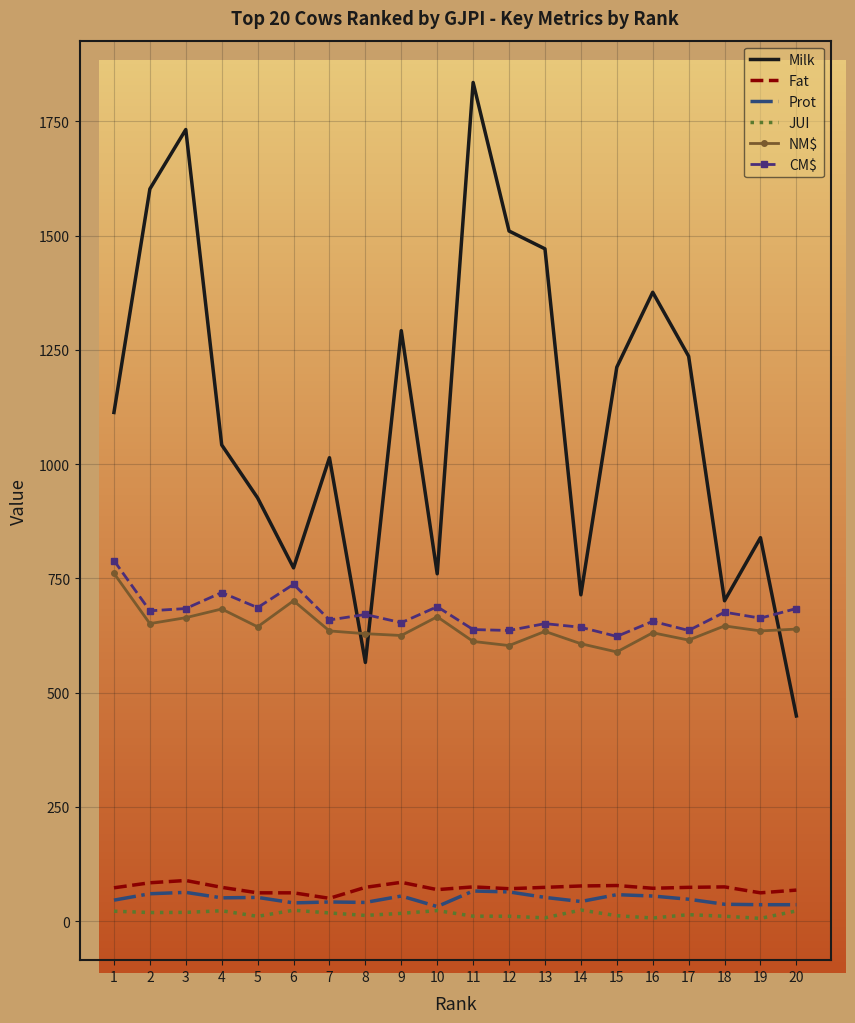

Rank the series by their maximum value, from lowest to highest.

JUI, Prot, Fat, NM$, CM$, Milk